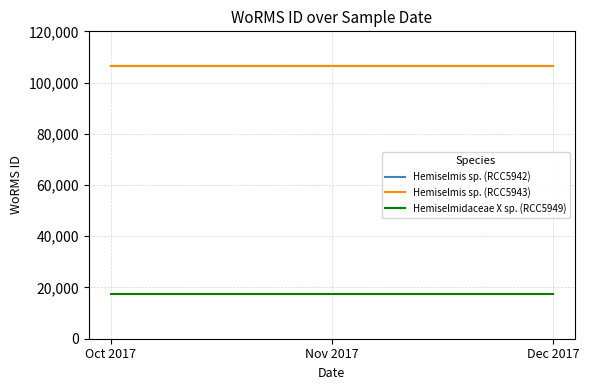

At which label is Hemiselmis sp. (RCC5943) closest to 106287?

Oct 2017